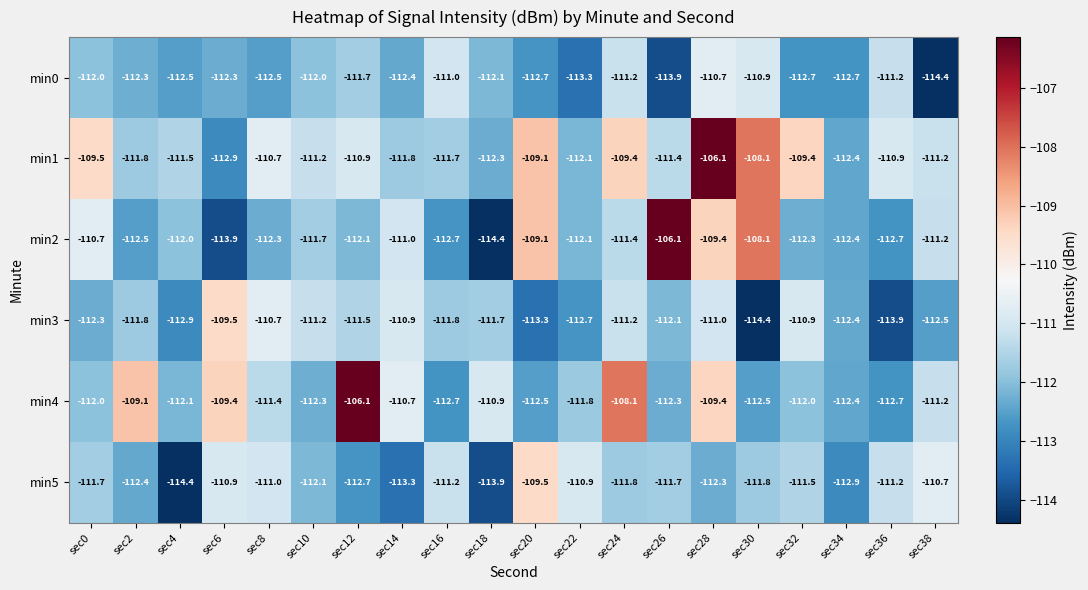

What is the minimum value shown in the chart?

-114.4